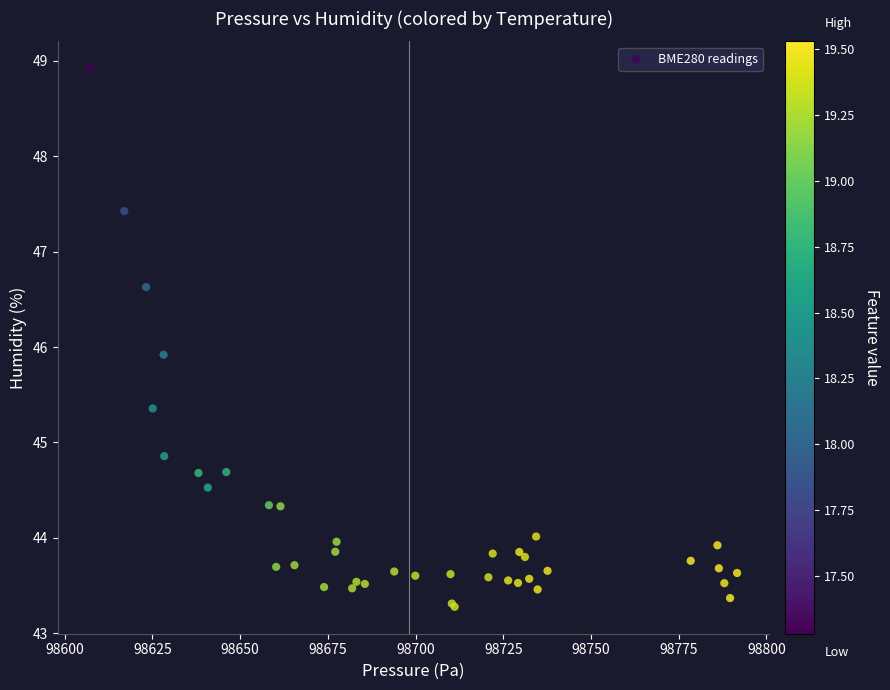

What Y value in the scatter plot is closest to 46?

45.9